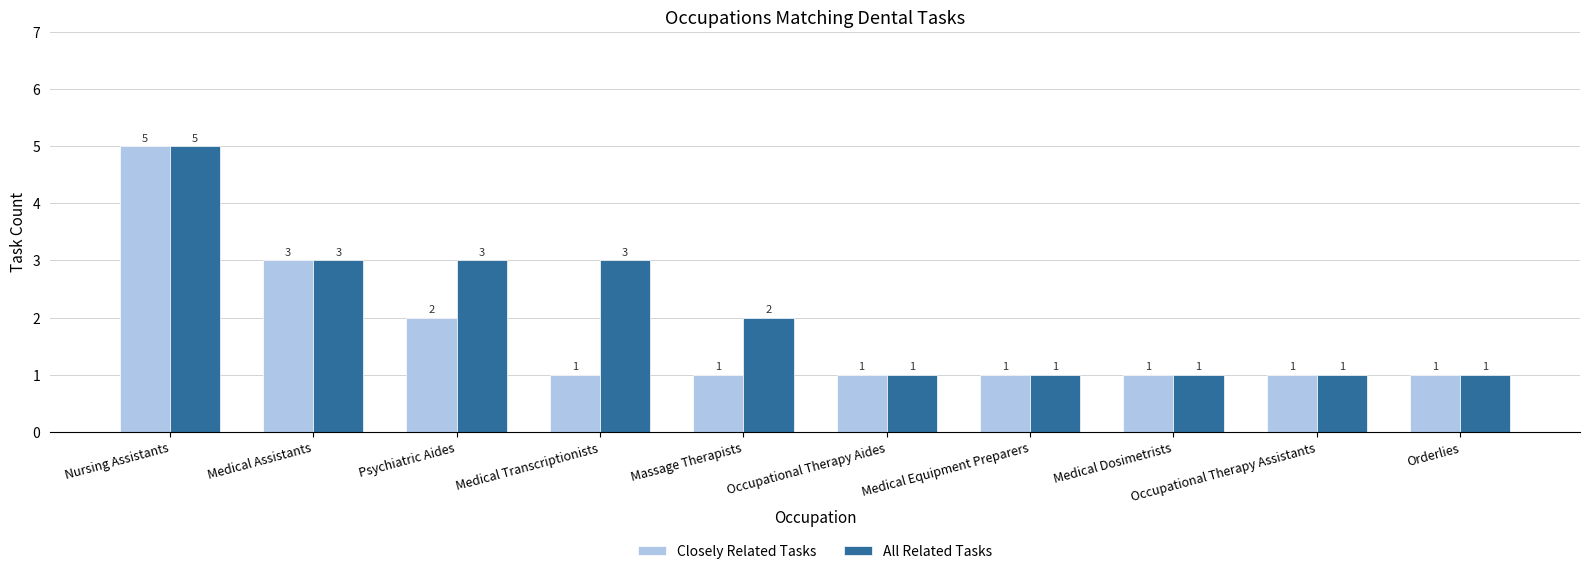

How many data points in All Related Tasks are less than 2?

5